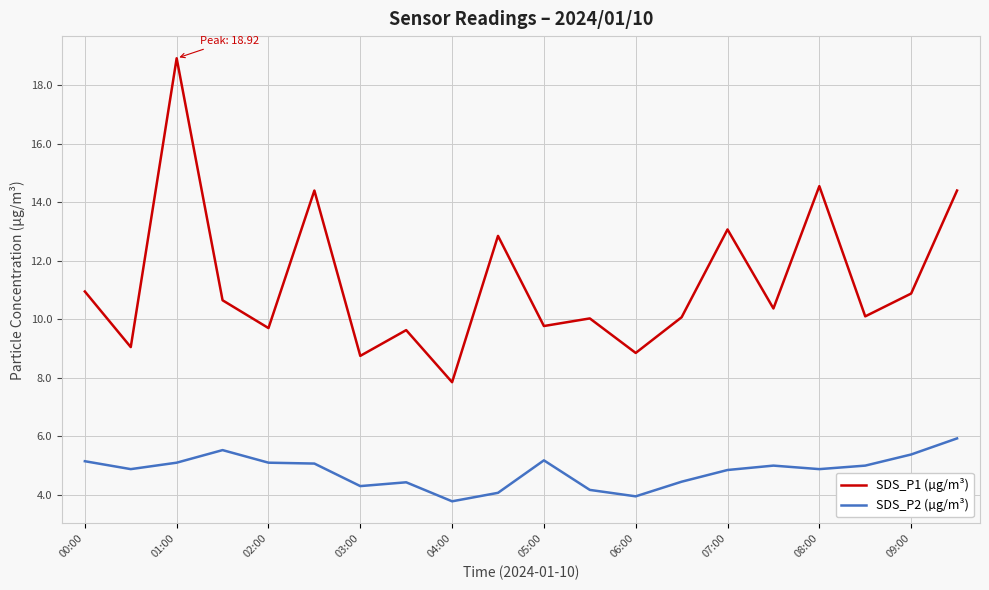

True or false: SDS_P1 (µg/m³) has more than 1 interior local peaks.

True